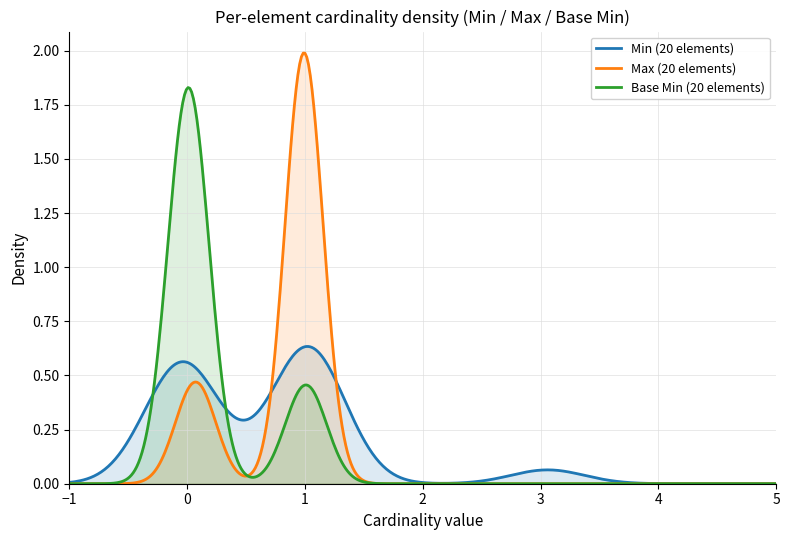

Which series has the largest range (max minus min)?

Max (20 elements)